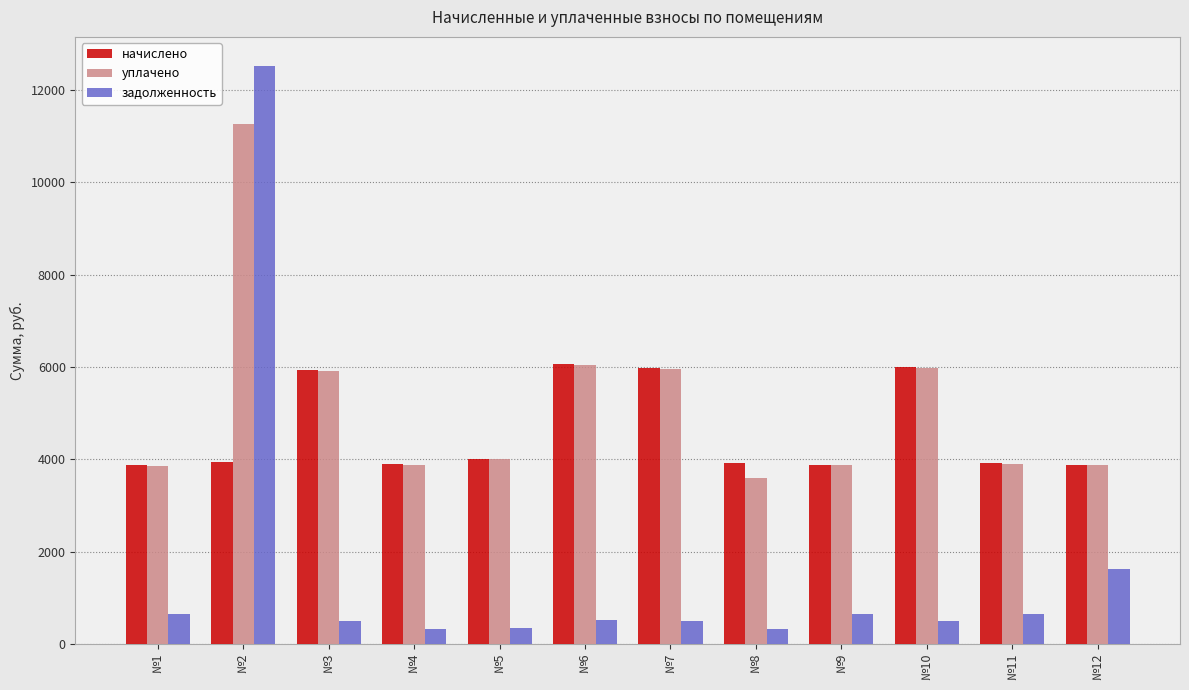

Is the value of начислено at №7 greater than the value of задолженность at №1?

Yes